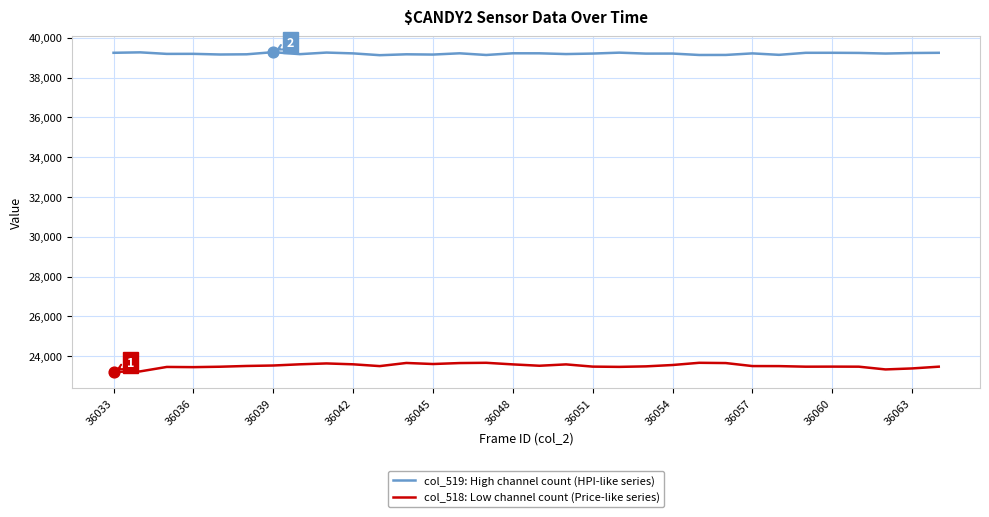

Which series has the widest spread of values?

col_518: Low channel count (Price-like series)